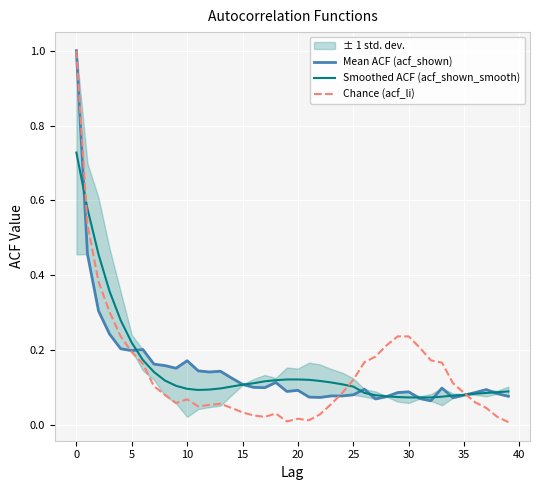

The Chance (acf_li) series shows 0.0 at 35. True or false?

False